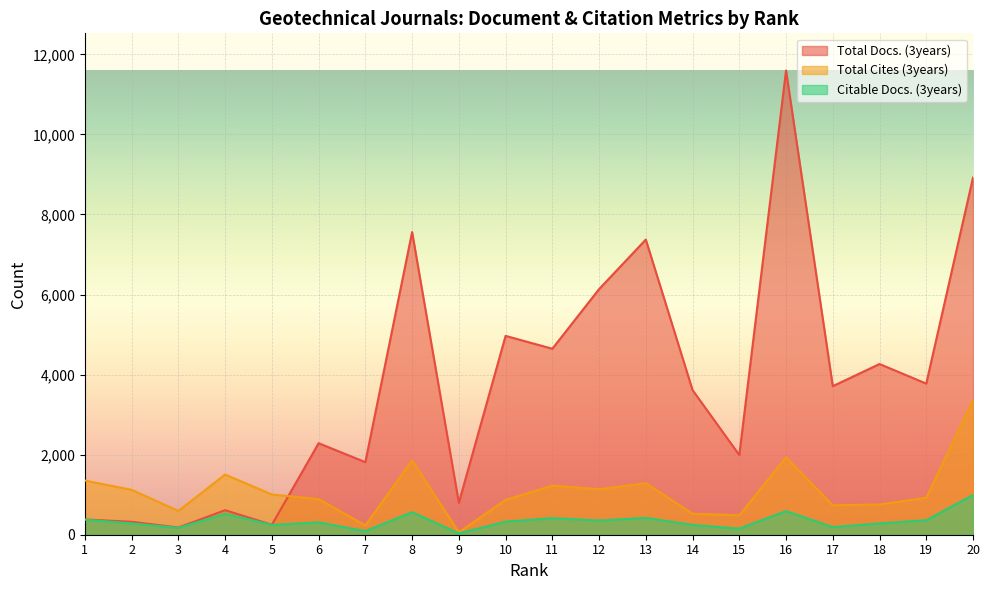

How many values in the Total Cites (3years) series are below 1005?

10